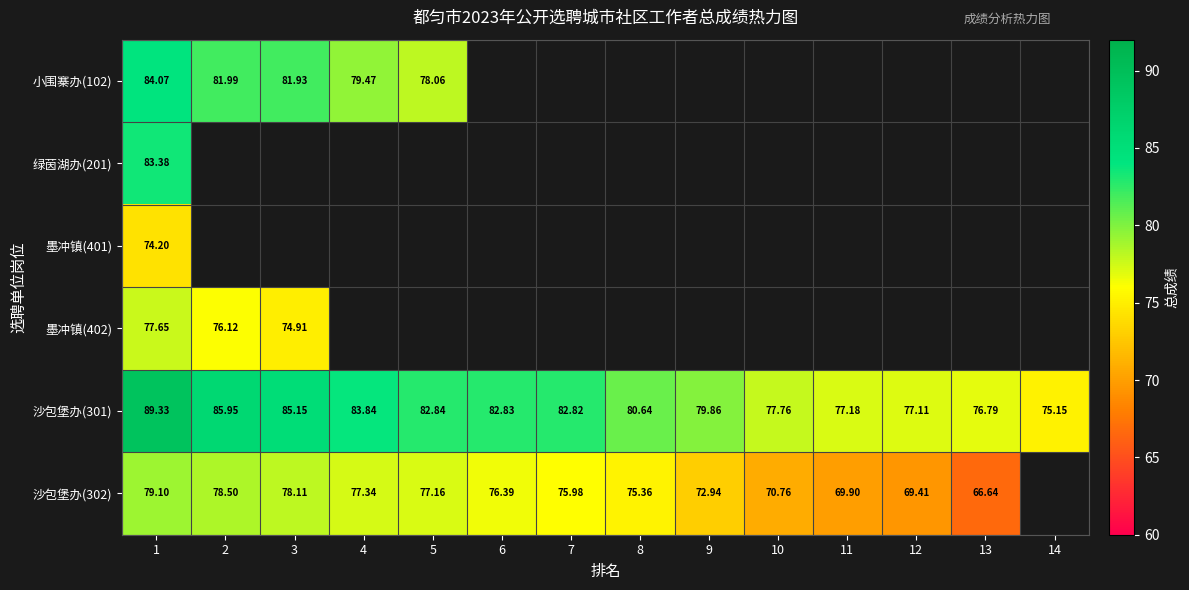

Is the value of 沙包堡办(302) at 2 greater than the value of 小围寨办(102) at 4?

No